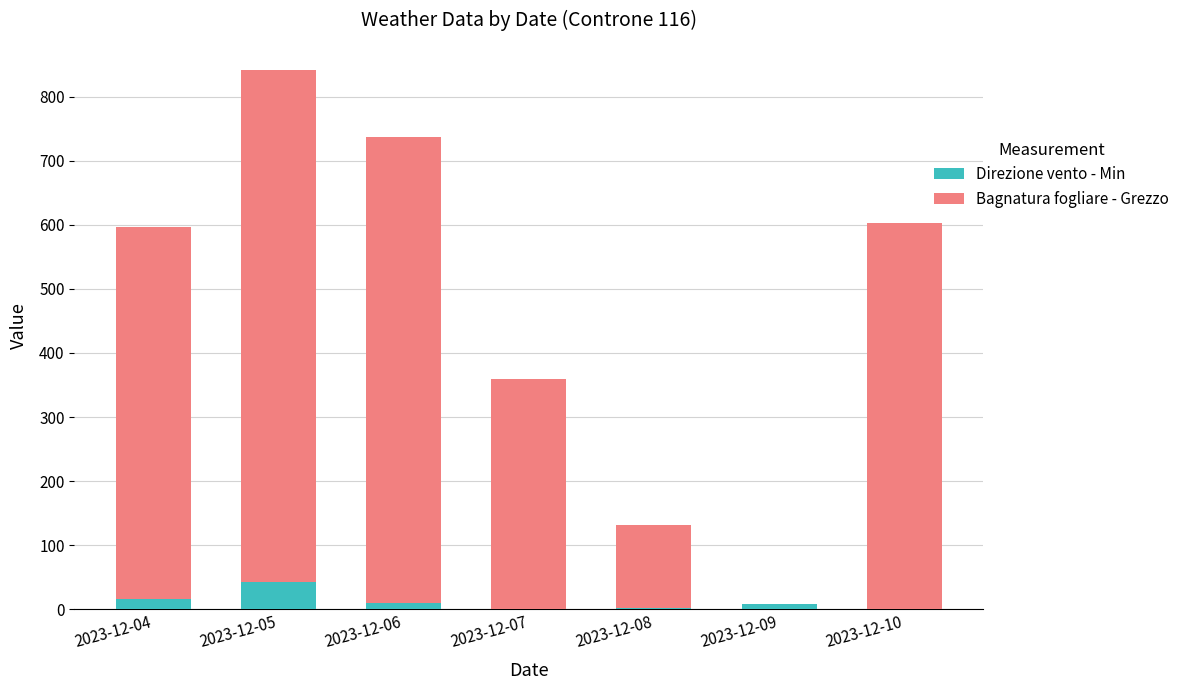

What is the sum of all Direzione vento - Min values?

80.0